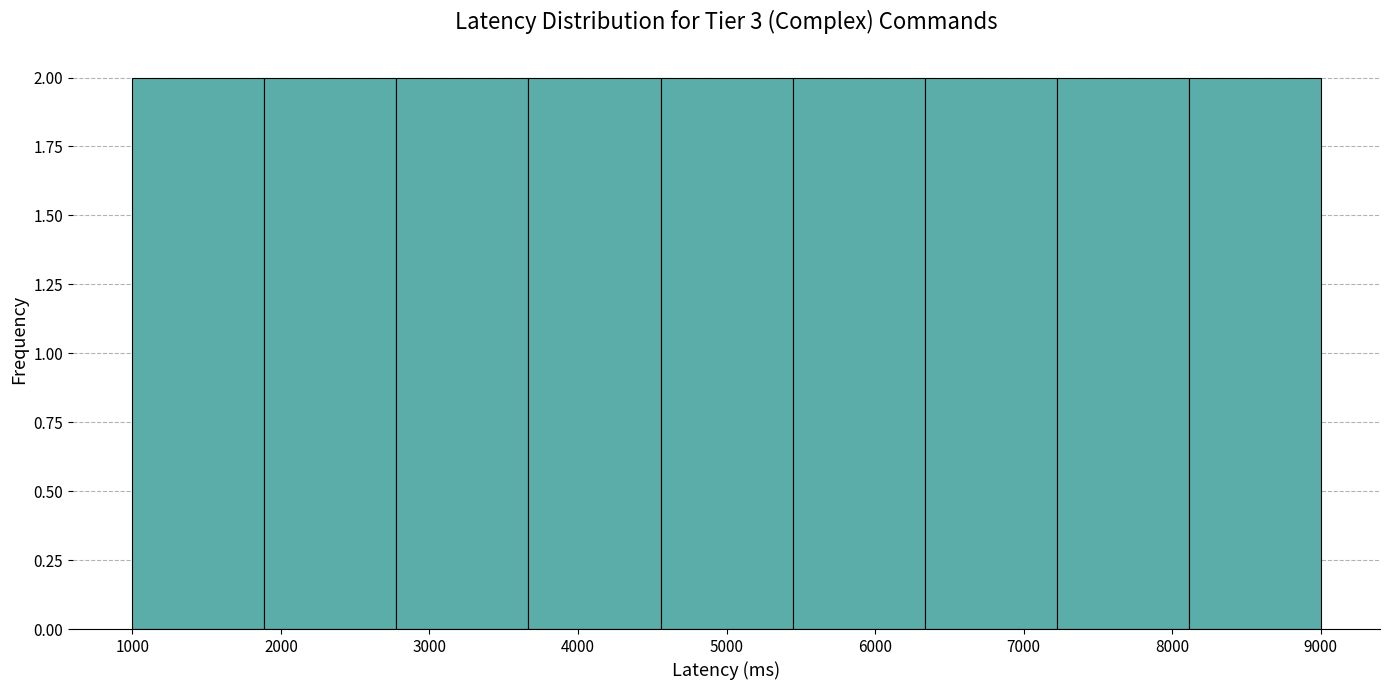

Reading left to right, transcribe this chart: for each bar, give the range it covers on the x-axis and its height. Neither the bar edges nor the heights are printed on the chart, so give them approximately, as read against the axes.

1000 to 1900: 2
1900 to 2800: 2
2800 to 3700: 2
3700 to 4600: 2
4600 to 5400: 2
5400 to 6300: 2
6300 to 7200: 2
7200 to 8100: 2
8100 to 9000: 2